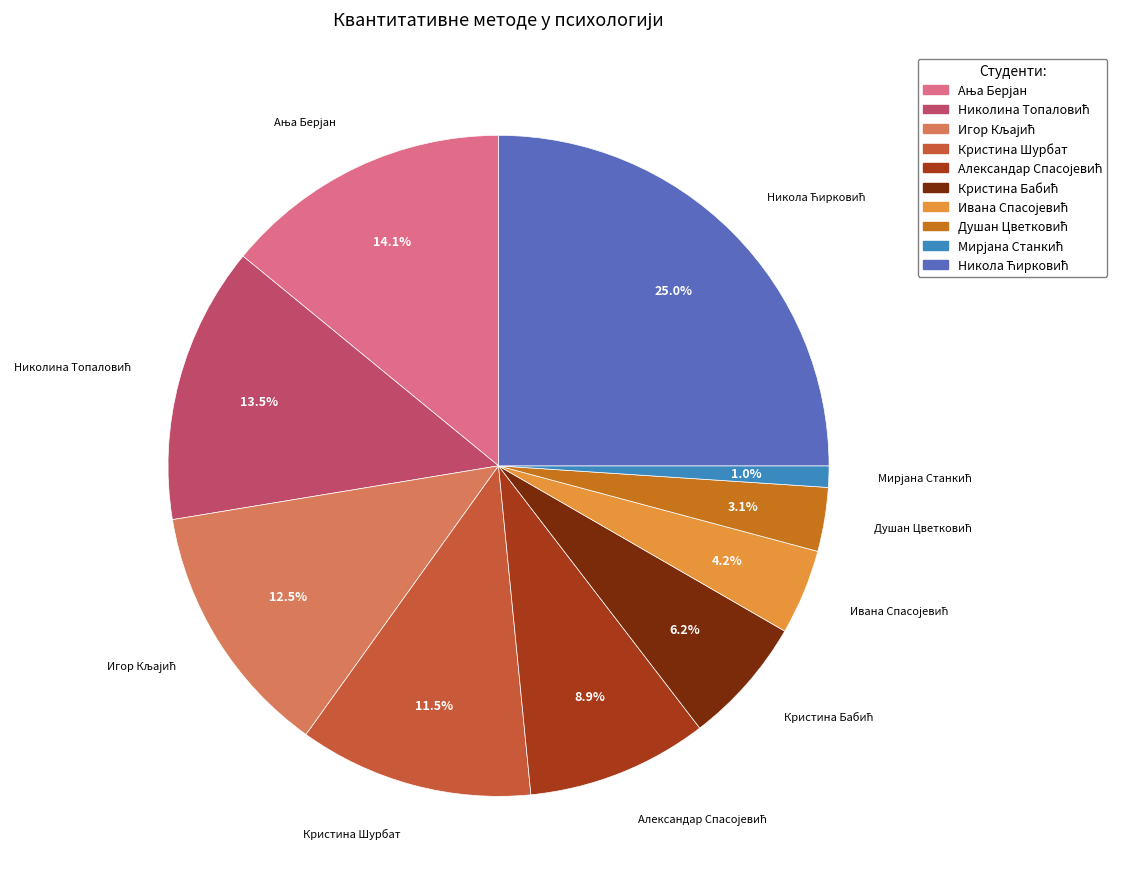

Is there a majority slice in this chart?

No